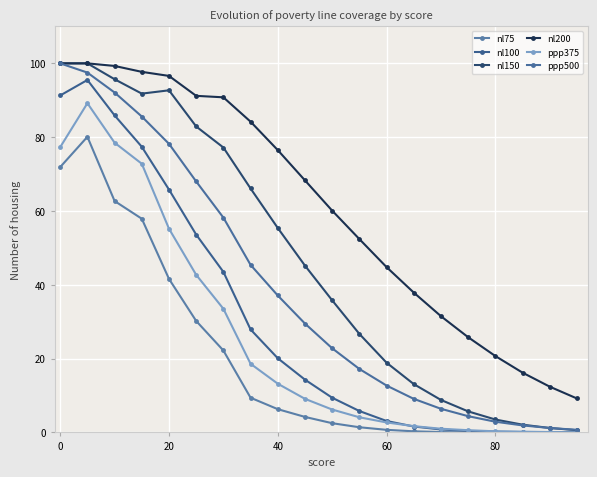

Does the chart have visible grid lines?

Yes